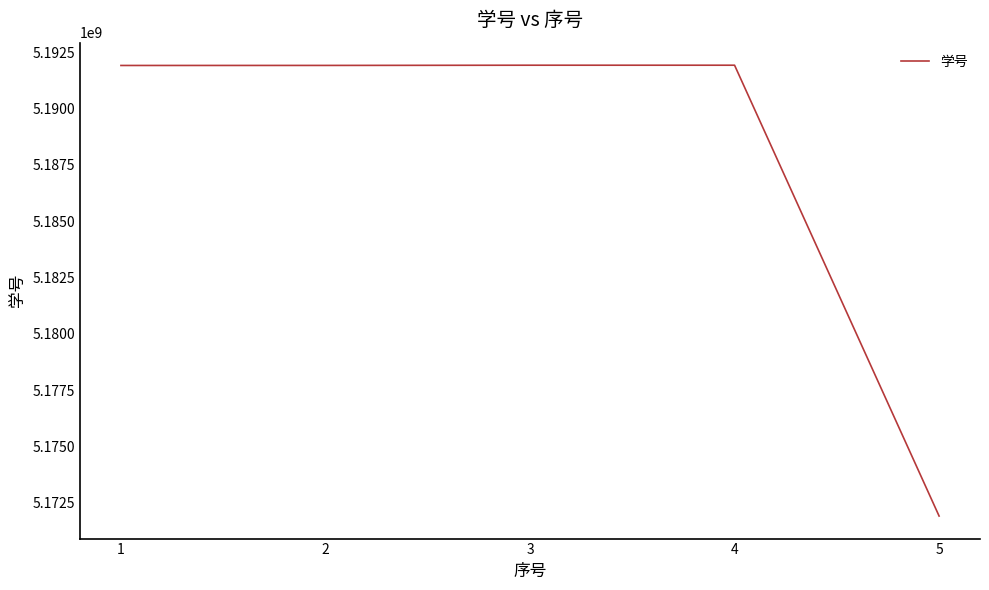

What is the maximum value shown in the chart?

5191922640